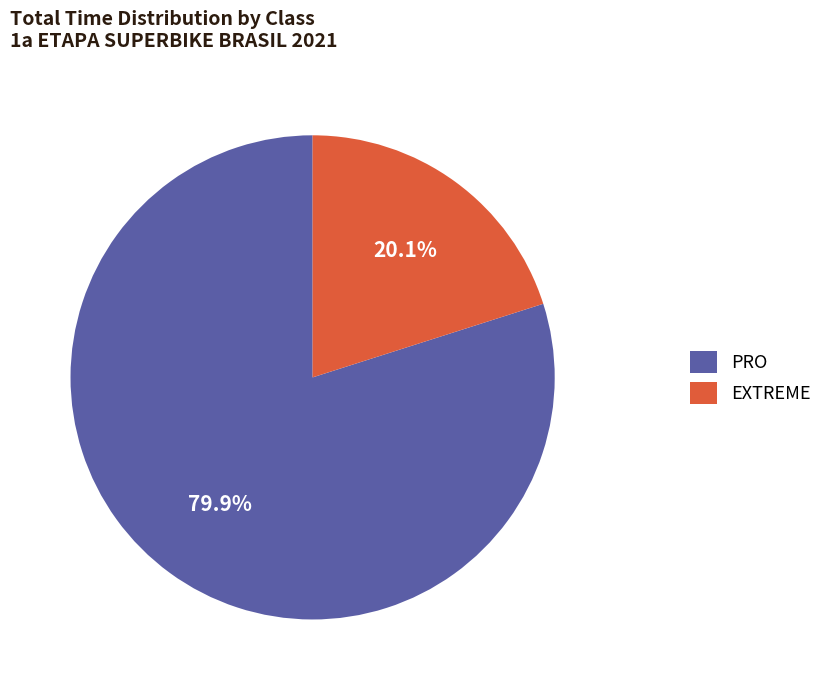

Count the number of slices in the pie.

2